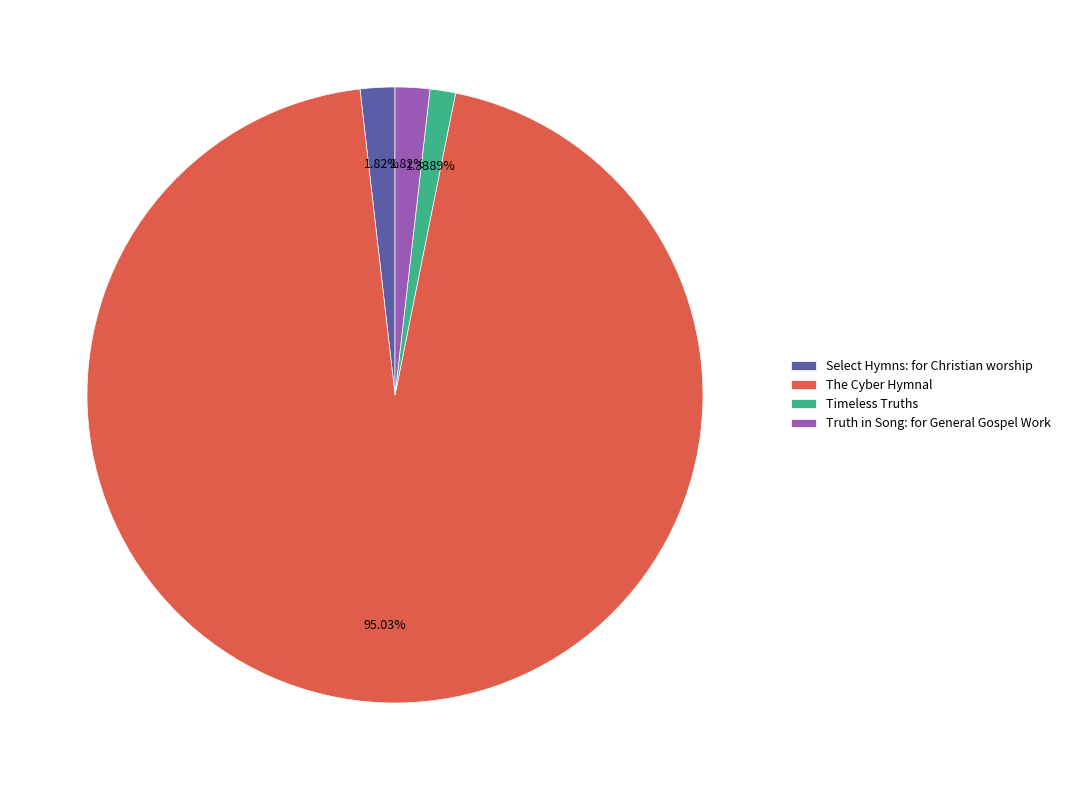

Is it true that Truth in Song: for General Gospel Work is 7% of the pie?

False